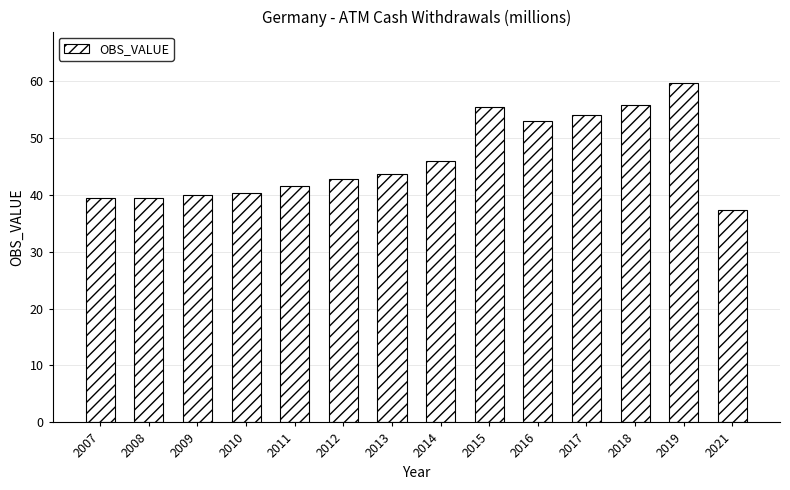

What is the sum of the values at 2013 and 2016?

96.5